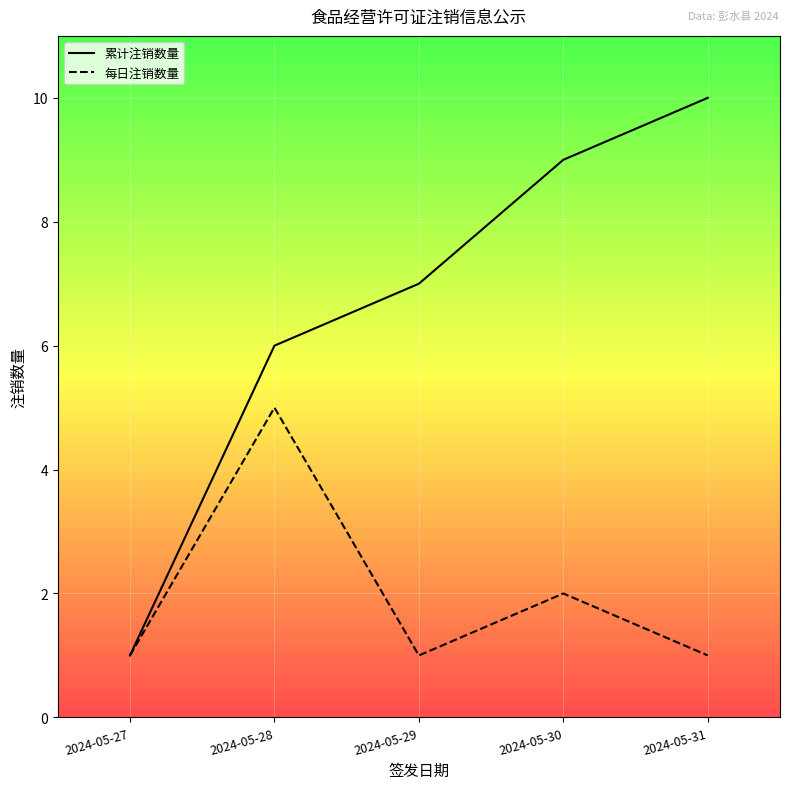

Which series has the largest total across all categories?

累计注销数量